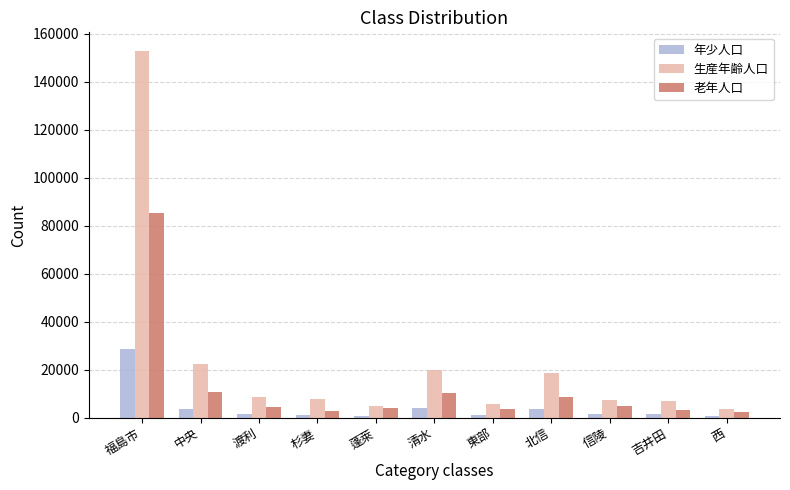

At which label does 生産年齢人口 first exceed 7783?

福島市